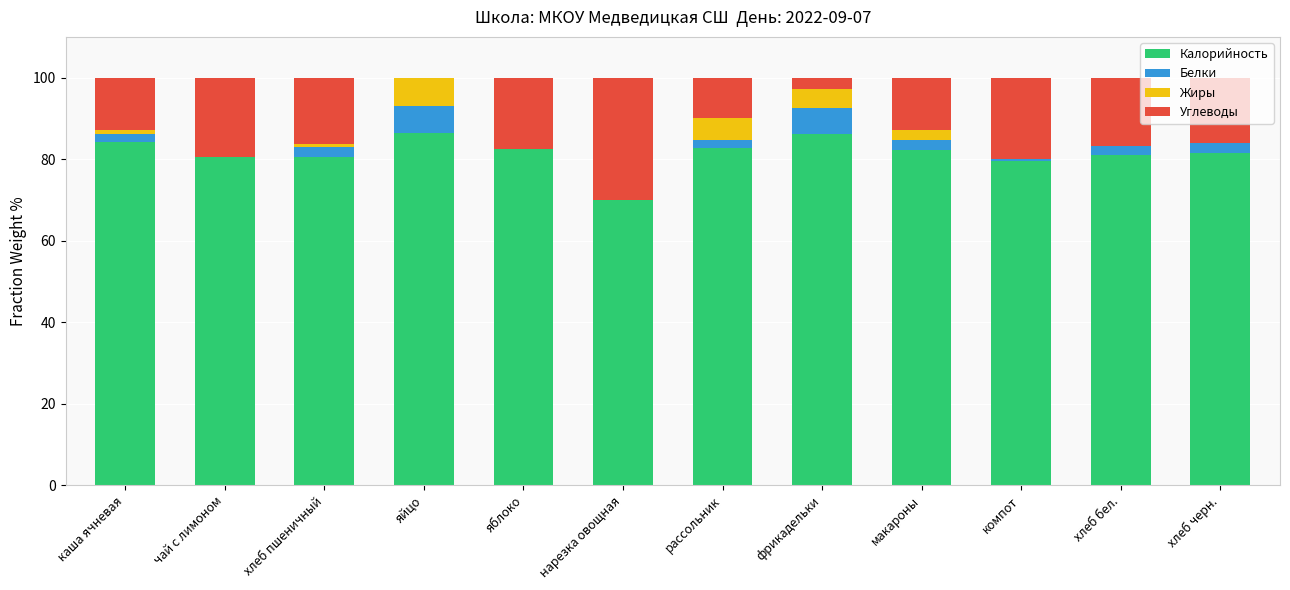

What are all the series names shown in the legend?

Калорийность, Белки, Жиры, Углеводы